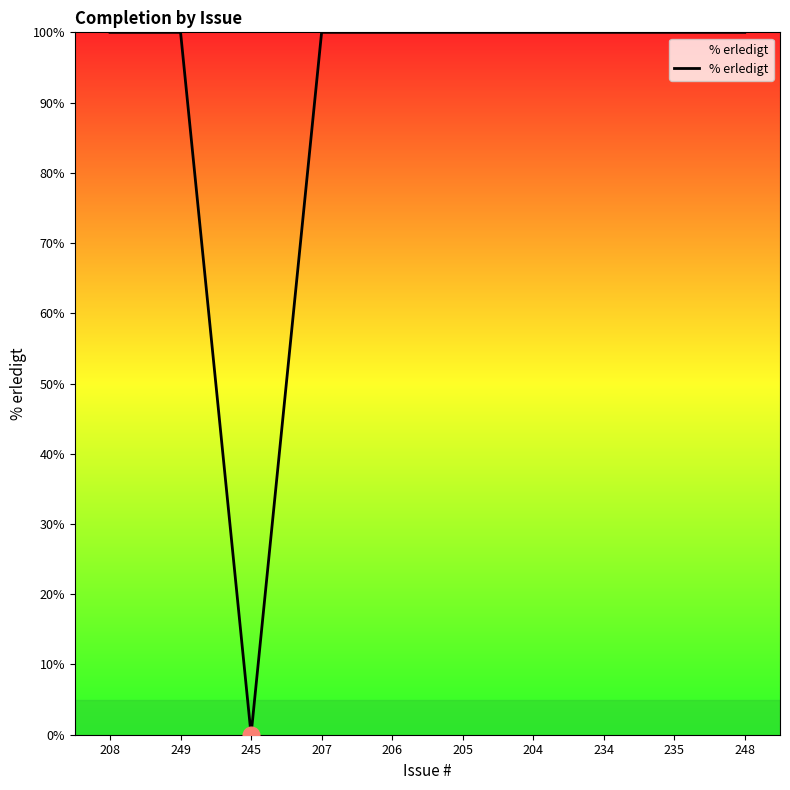

At which category does the data reach its first local valley?

245